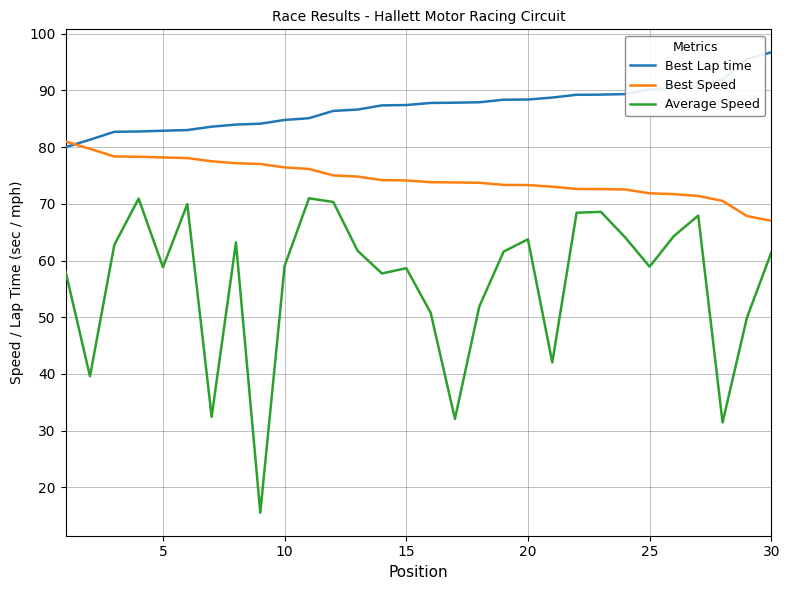

Rank the series by their average value, from lowest to highest.

Average Speed, Best Speed, Best Lap time